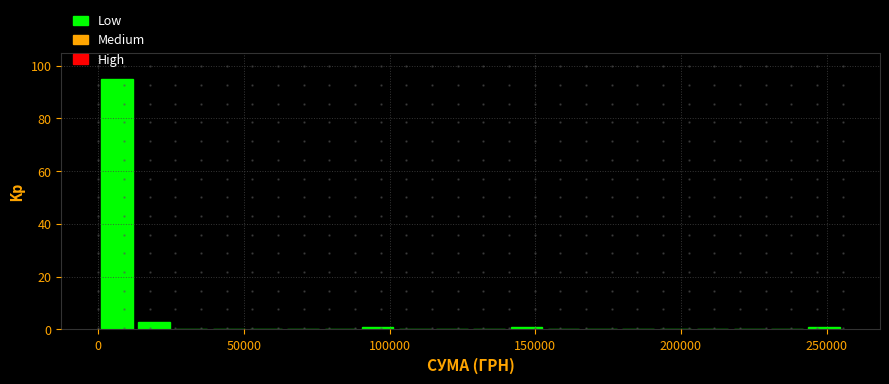

Read against the x-axis, roughly where is the centre of the tallest bar?

5000